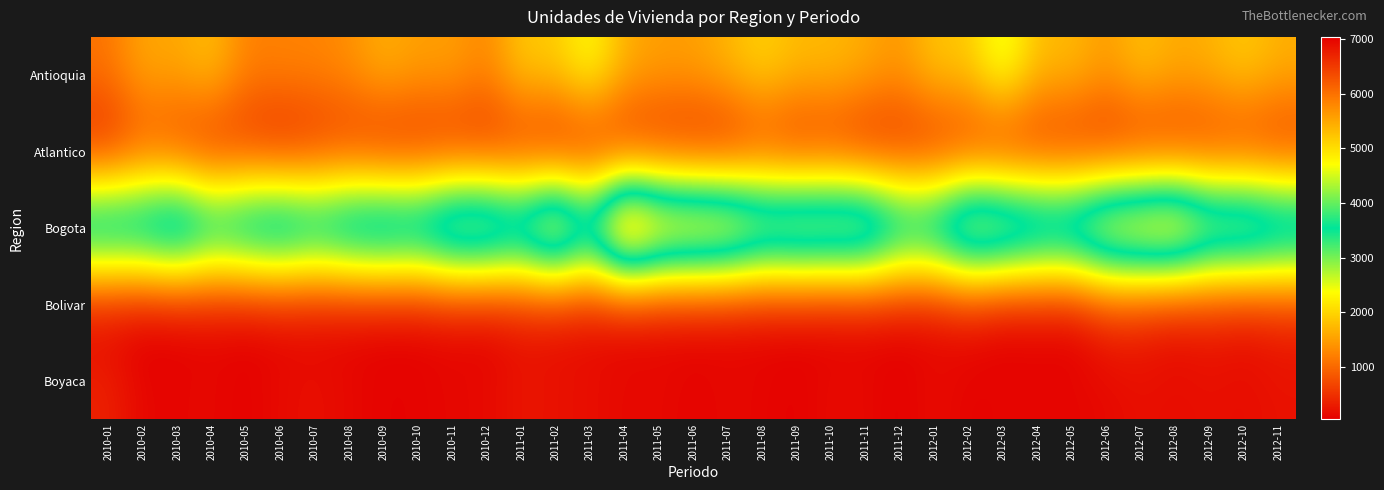

What is the greatest value displayed?

7040